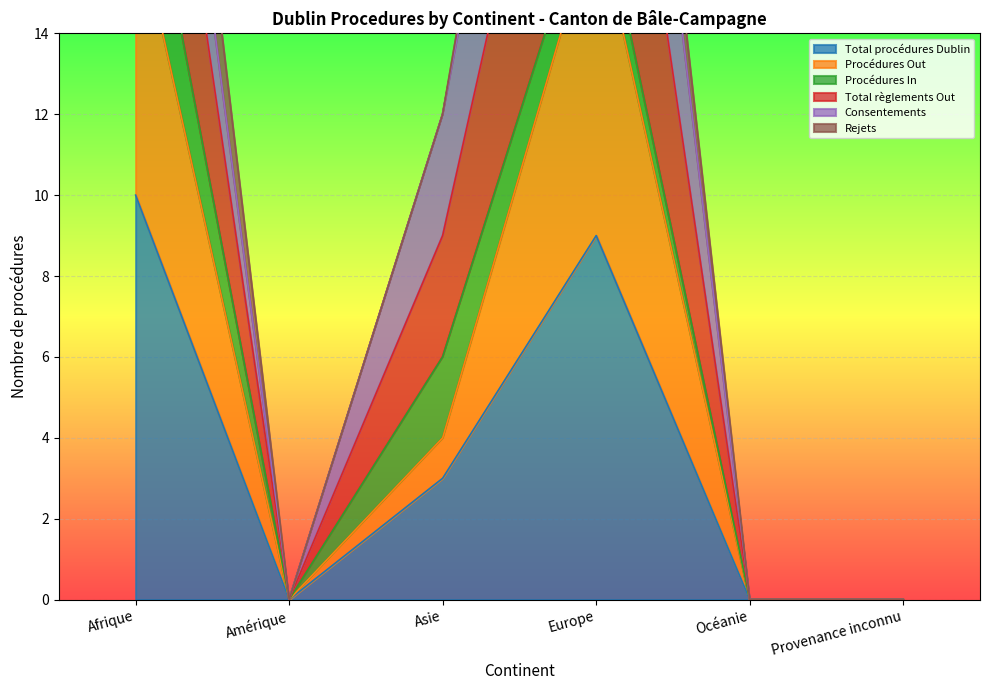

At which label does Total règlements Out reach its peak?

Europe